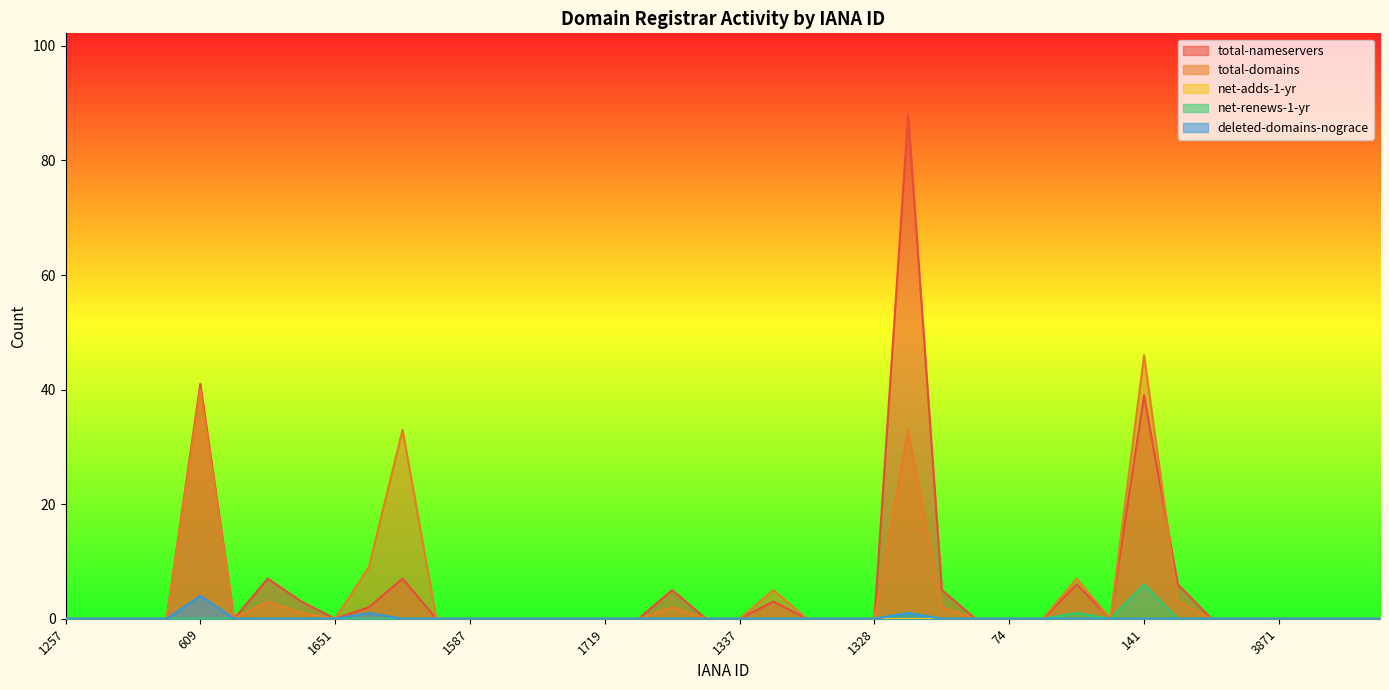

Is it true that deleted-domains-nograce equals 2 at 81?

False